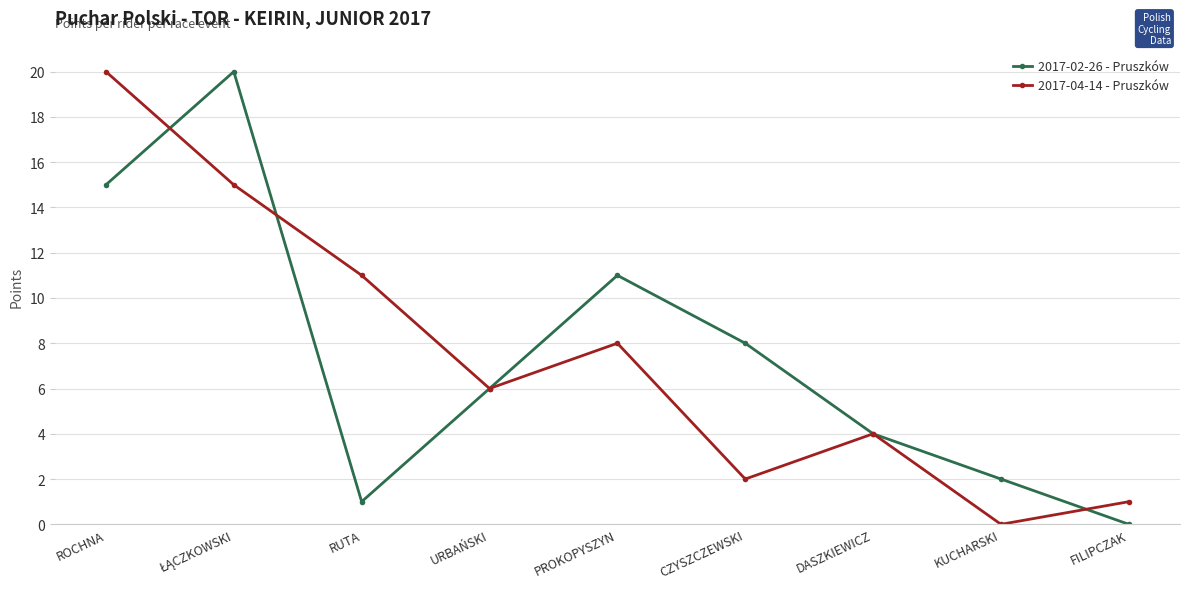

Does the chart display data point markers on the line(s)?

Yes